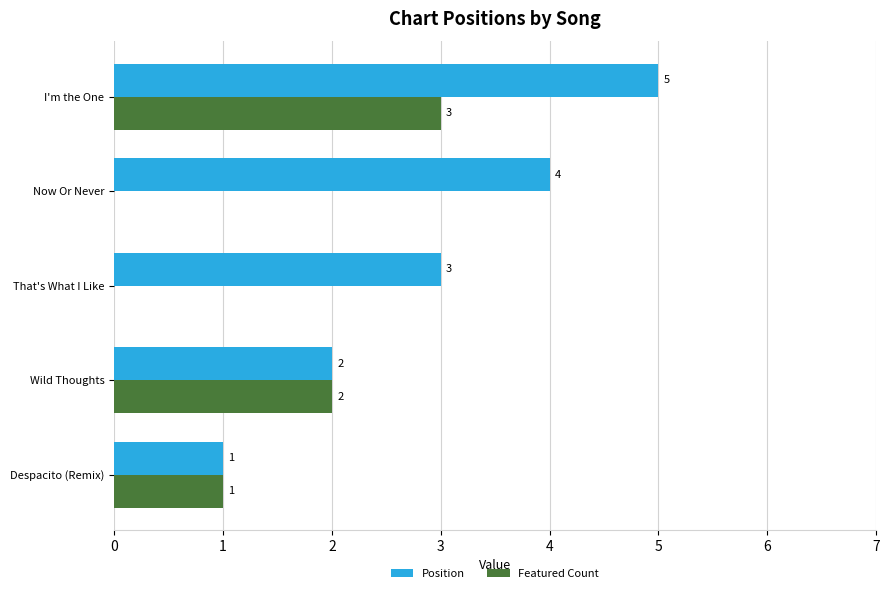

True or false: Featured Count has a value of 0 at That's What I Like.

True